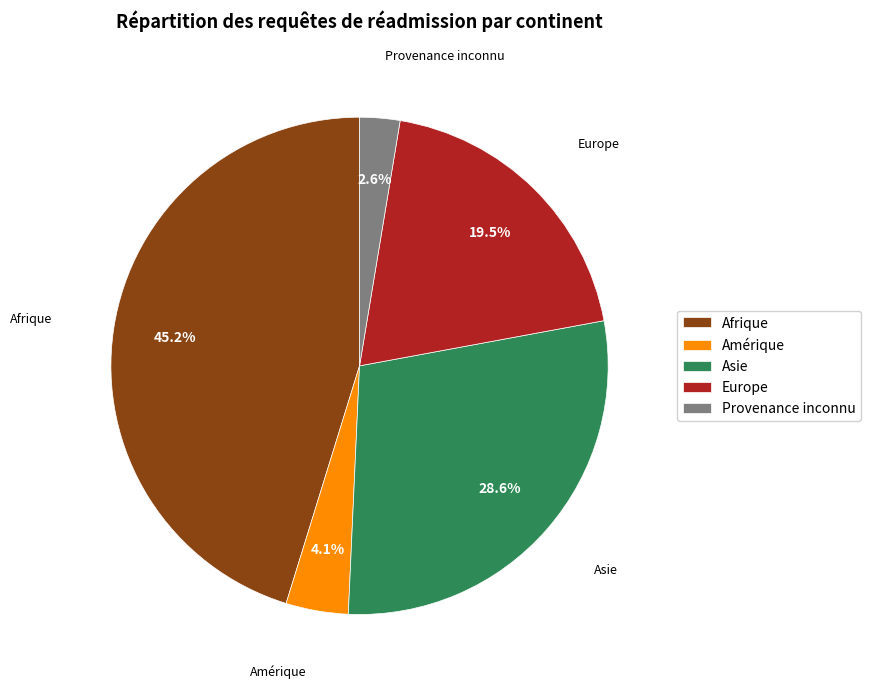

What portion of the pie excludes Afrique?

54.8%